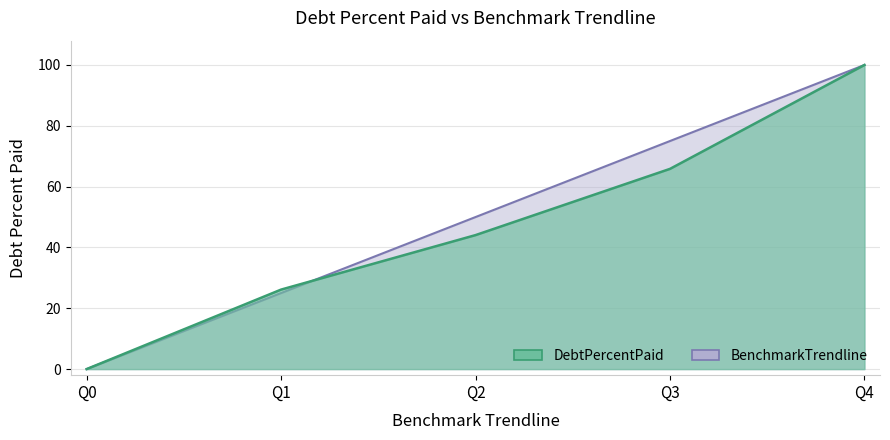

Reading left to right, extract all data points from this chart.

DebtPercentPaid: Q0=0.0	Q1=26.1	Q2=44.1	Q3=65.8	Q4=100.0
BenchmarkTrendline: Q0=0.0	Q1=25.0	Q2=50.0	Q3=75.0	Q4=100.0